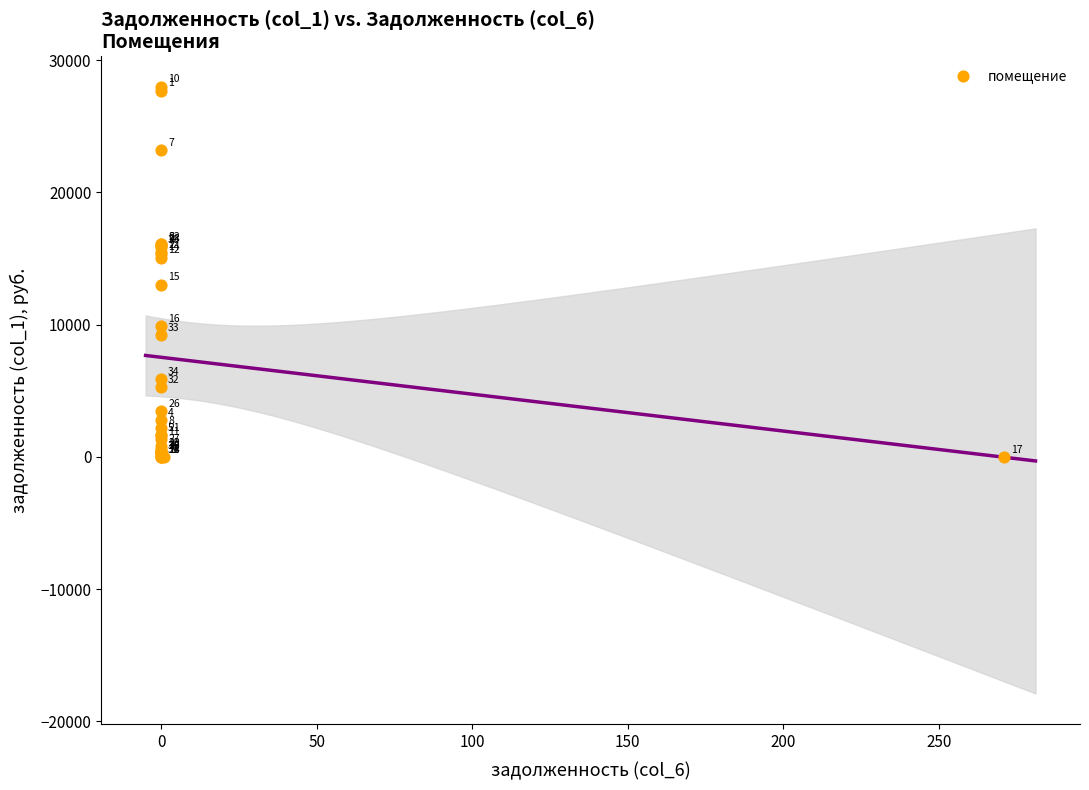

What Y value in the scatter plot is closest to 14000?

13035.1